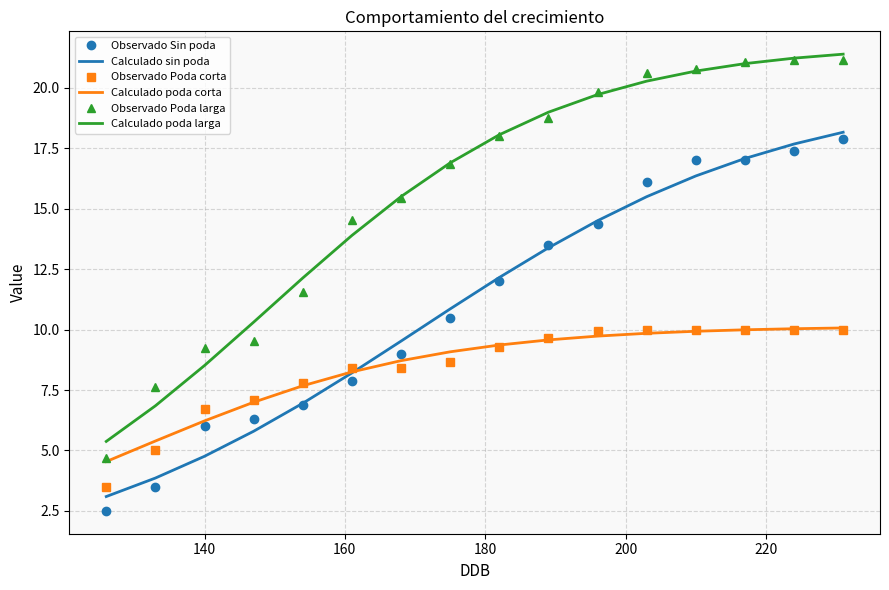

True or false: Calculado poda larga has more than 1 interior local peaks.

False